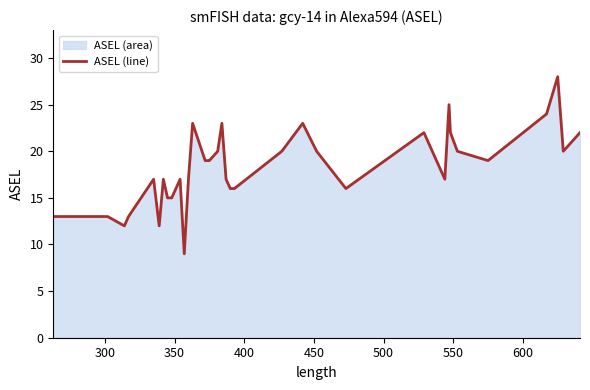

What is the smallest value displayed?

9